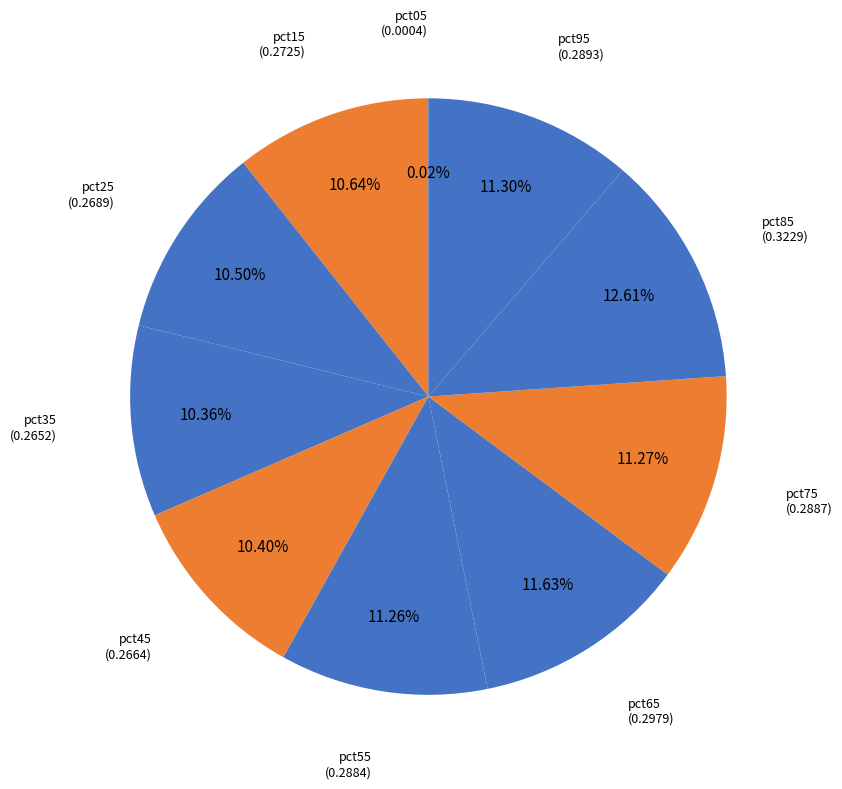

To the nearest percent, what is the difference between the largest and smallest slice percentages?

13%